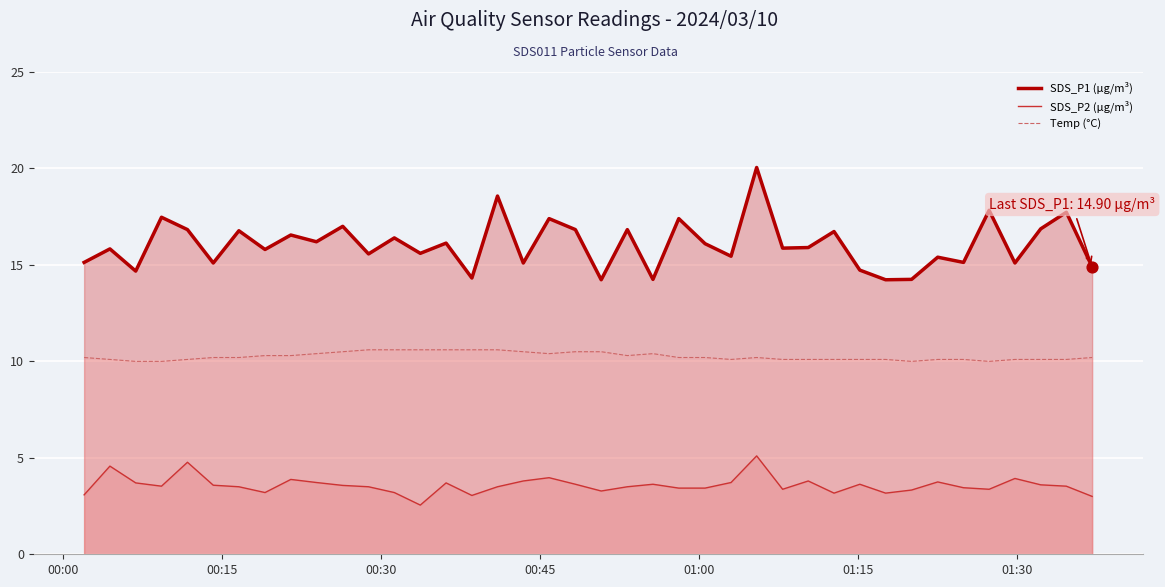

Which series contains the lowest Y value?

SDS_P2 line